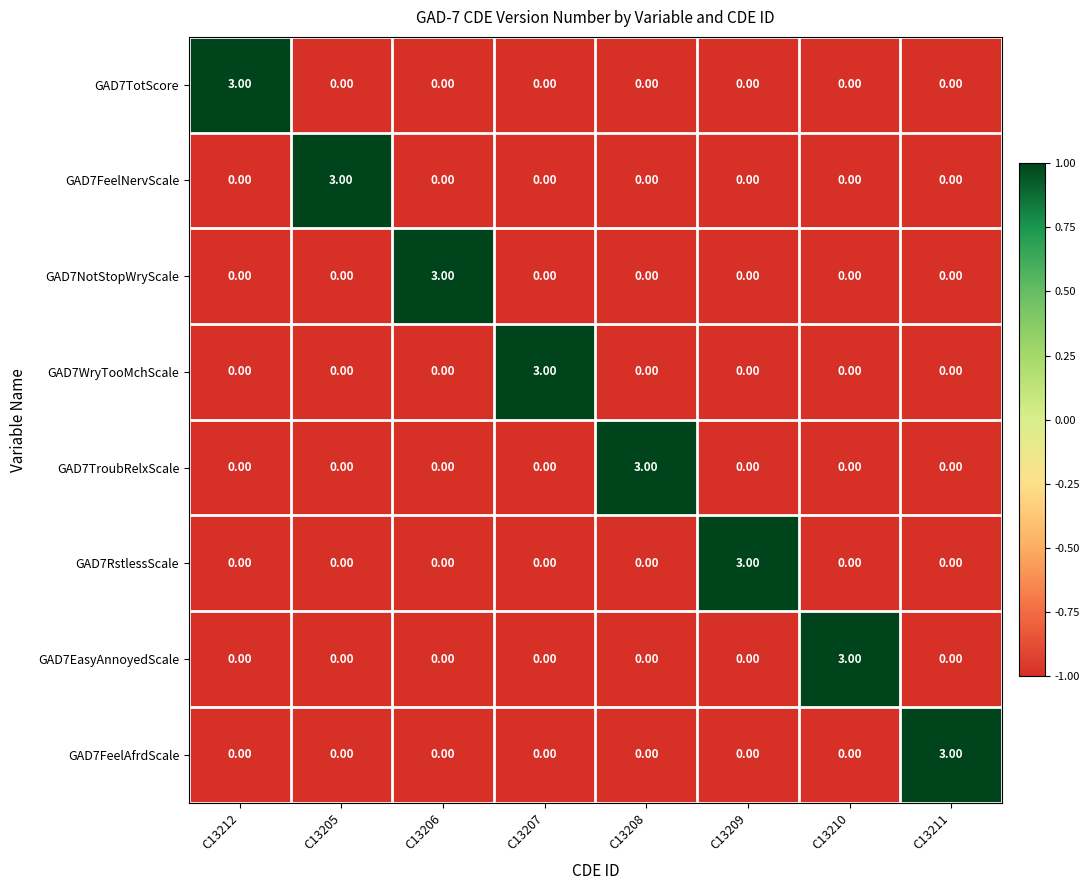

What is the total value across all series at C13207?

3